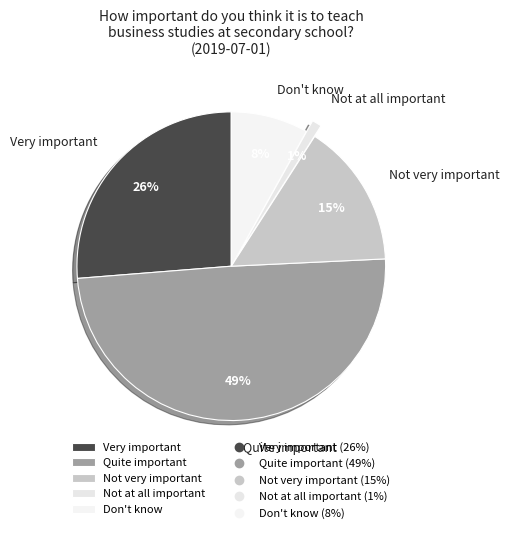

To the nearest percent, what is the combined percentage of Not at all important and Don't know?

9%